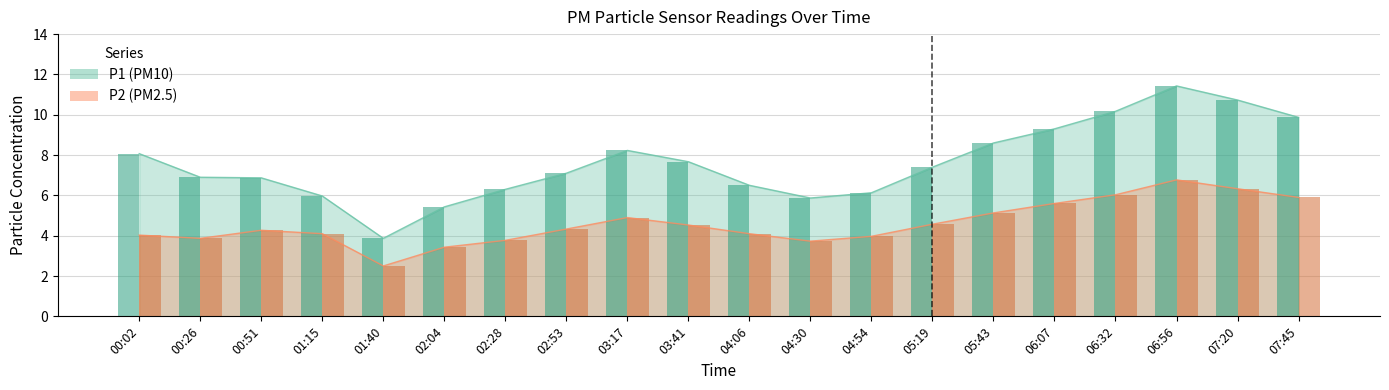

What are all the series names shown in the legend?

P1, P2